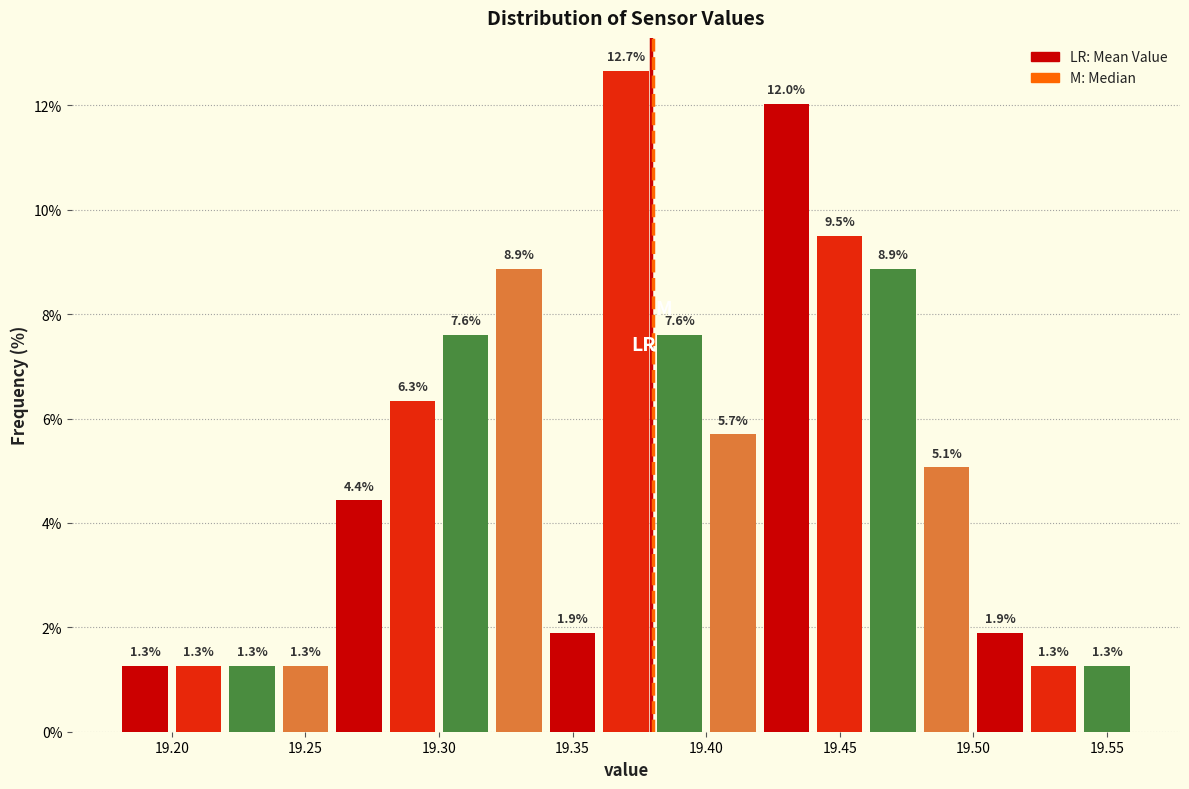

Reading left to right, transcribe this chart: for each bar, give the range it covers on the x-axis and its height.

19.18 to 19.20: 1.3
19.20 to 19.22: 1.3
19.22 to 19.24: 1.3
19.24 to 19.26: 1.3
19.26 to 19.28: 4.4
19.28 to 19.30: 6.3
19.30 to 19.32: 7.6
19.32 to 19.34: 8.9
19.34 to 19.36: 1.9
19.36 to 19.38: 12.7
19.38 to 19.40: 7.6
19.40 to 19.42: 5.7
19.42 to 19.44: 12.0
19.44 to 19.46: 9.5
19.46 to 19.48: 8.9
19.48 to 19.50: 5.1
19.50 to 19.52: 1.9
19.52 to 19.54: 1.3
19.54 to 19.56: 1.3